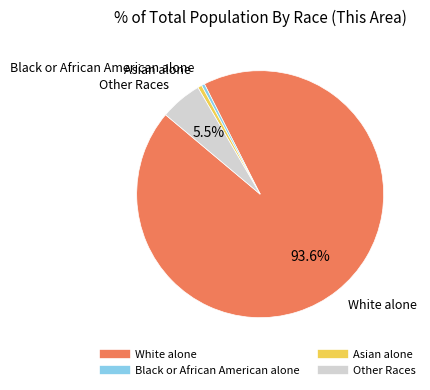

Is there a majority slice in this chart?

Yes